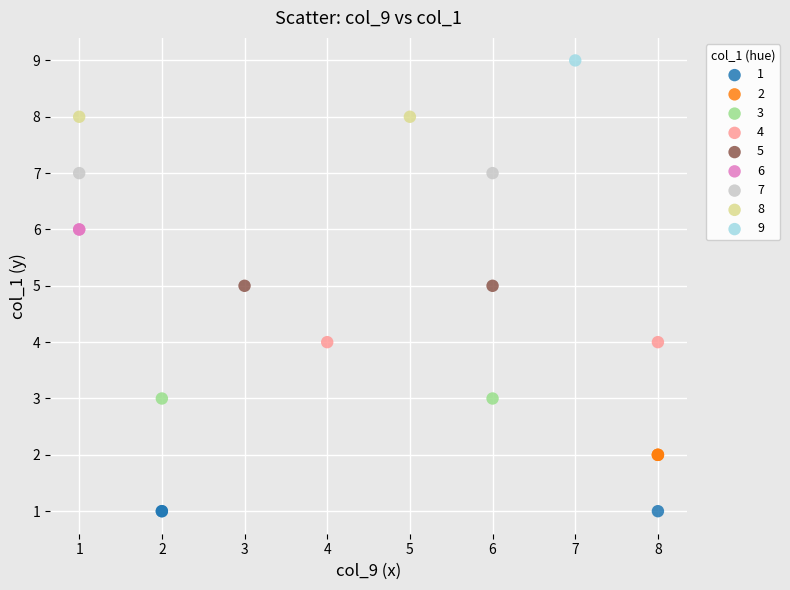

What are all the series names shown in the legend?

1, 2, 3, 4, 5, 6, 7, 8, 9